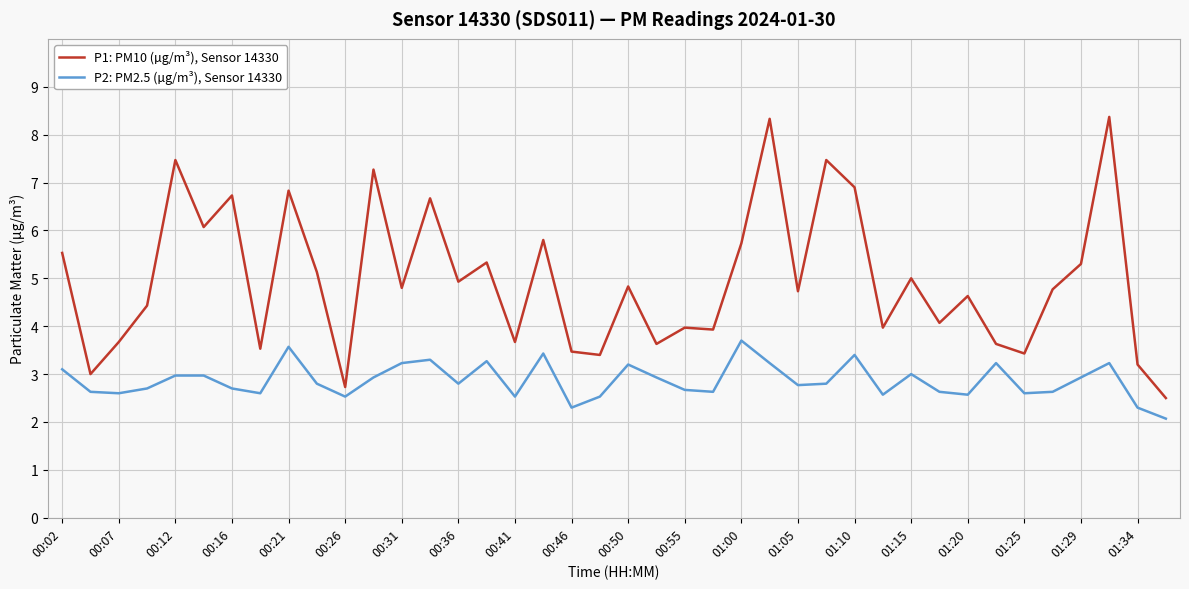

Which series has the largest total across all categories?

P1: PM10 (µg/m³), Sensor 14330